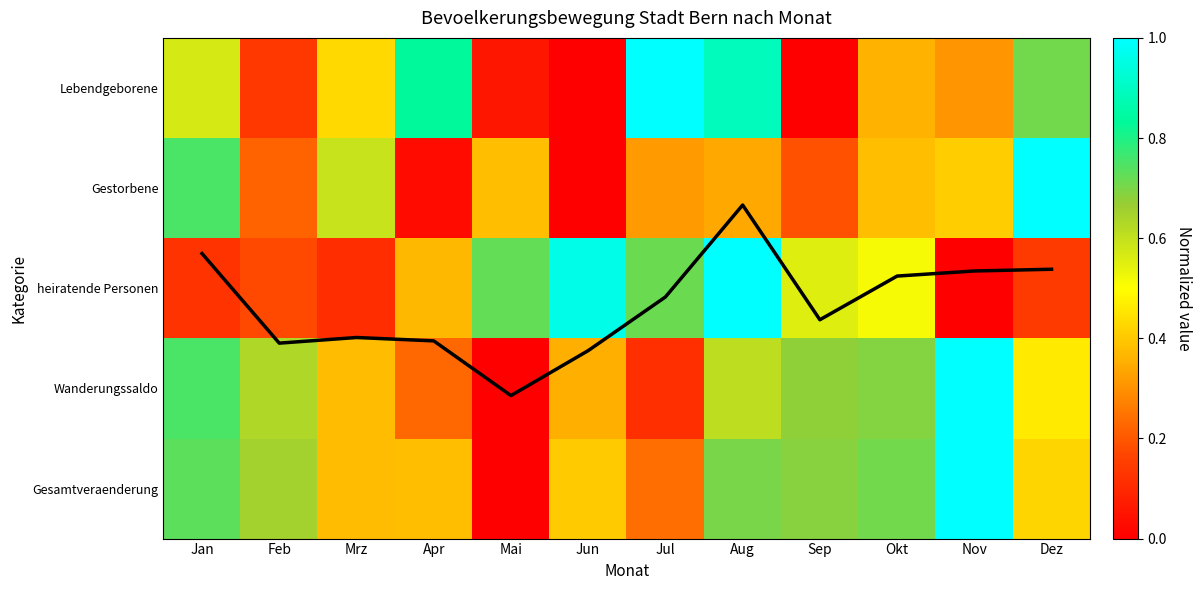

Is it true that mean profile equals 1.0 at Jan?

False